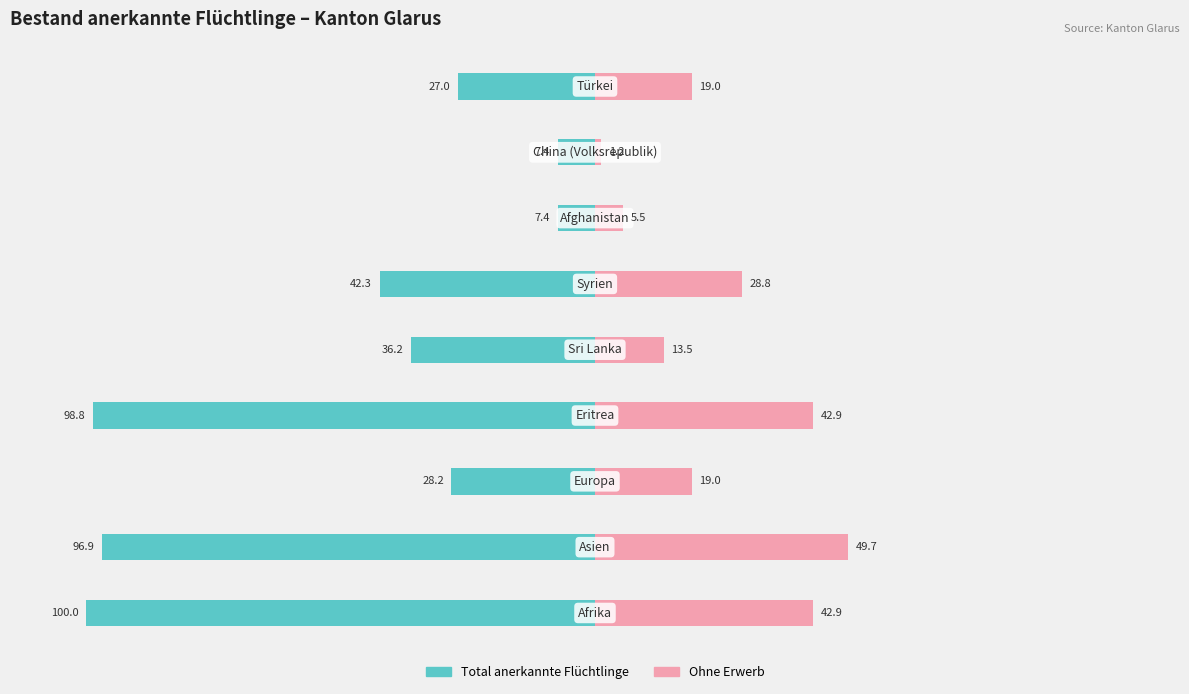

How many data points in Total anerkannte Flüchtlinge are above -36?

4